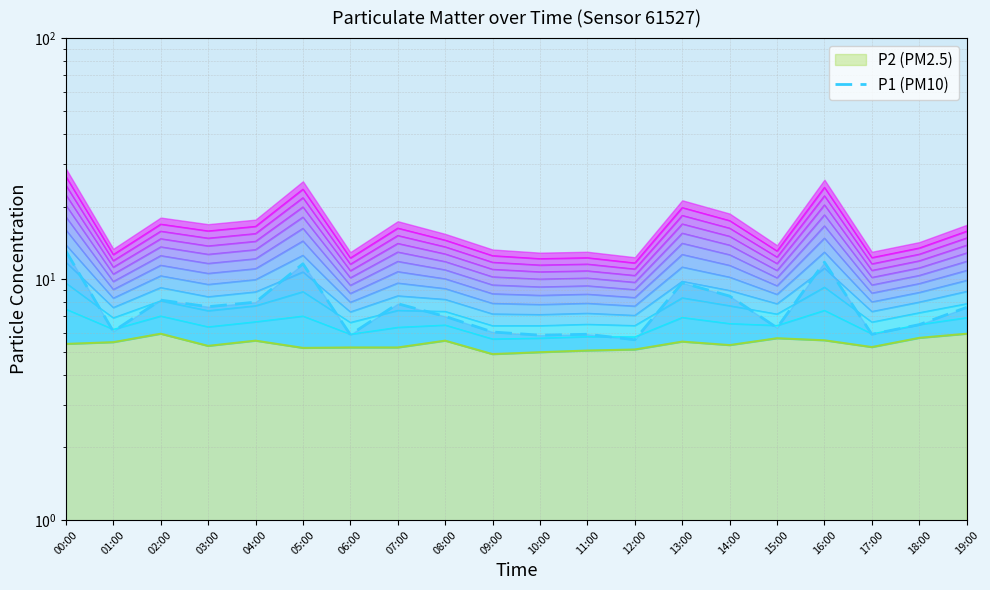

At which label does P1 reach its peak?

00:00